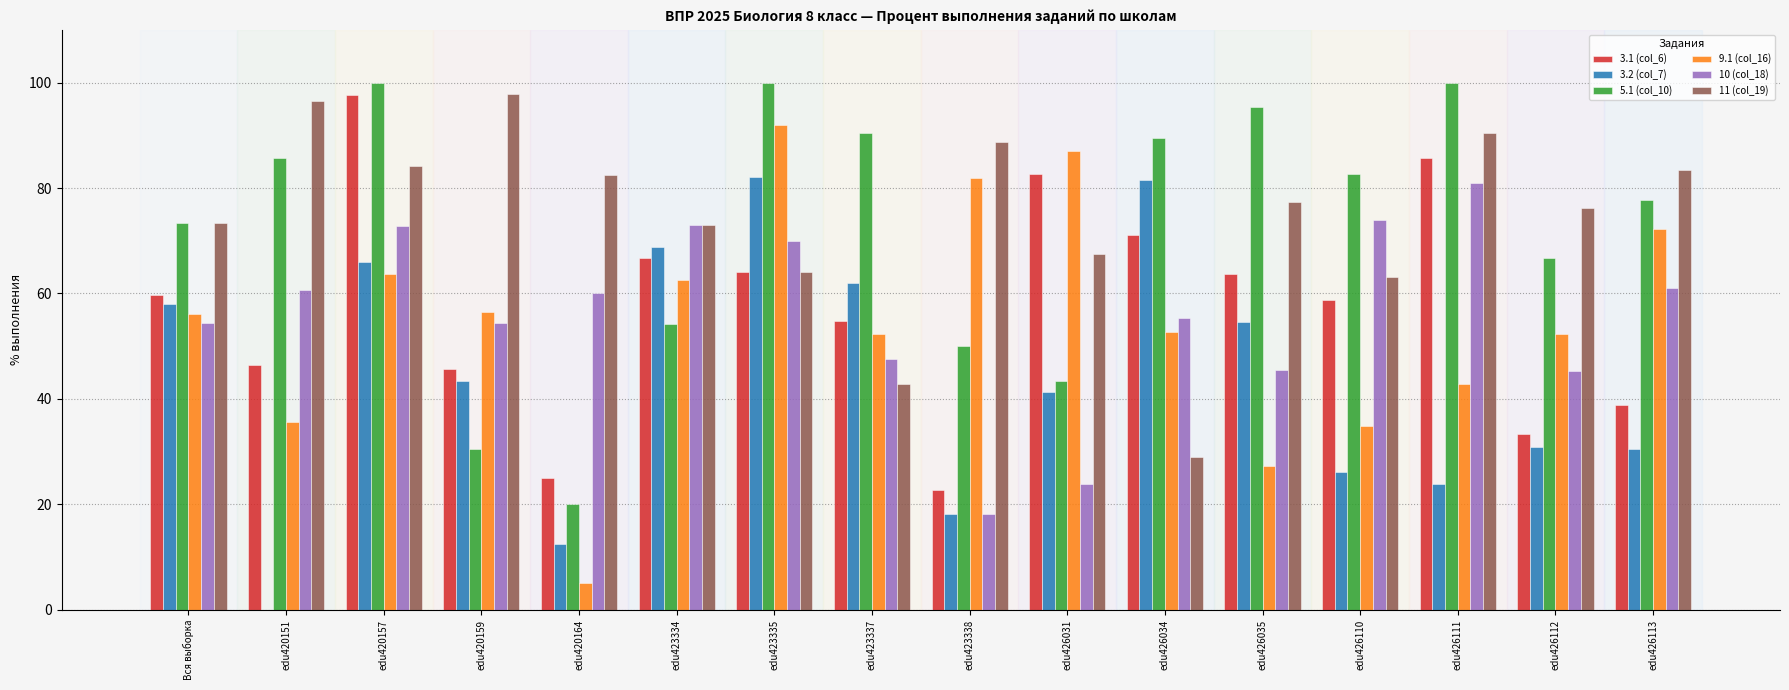

What is the sum of the 10 (col_18) values at edu423334 and edu426031?

96.8